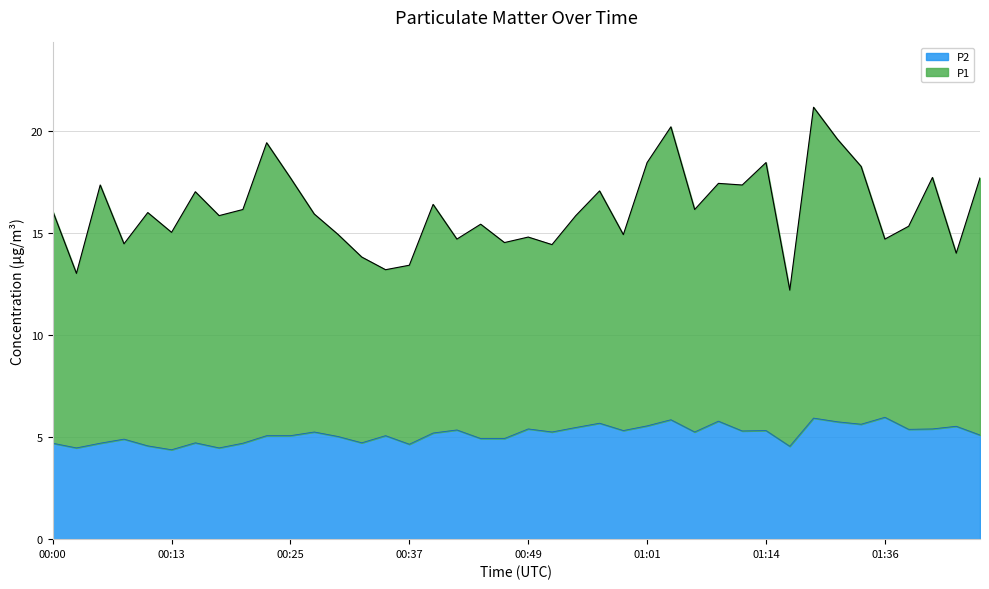

Reading left to right, extract all data points from this chart.

00:00=4.7	00:03=4.5	00:05=4.7	00:08=4.9	00:10=4.6	00:13=4.4	00:15=4.7	00:18=4.5	00:20=4.7	00:22=5.1	00:25=5.1	00:27=5.2	00:30=5.0	00:32=4.7	00:35=5.1	00:37=4.7	00:39=5.2	00:42=5.3	00:44=4.9	00:47=4.9	00:49=5.4	00:52=5.2	00:54=5.5	00:56=5.7	00:59=5.3	01:01=5.5	01:04=5.8	01:06=5.2	01:09=5.8	01:11=5.3	01:14=5.3	01:17=4.5	01:25=5.9	01:31=5.8	01:33=5.6	01:36=6.0	01:38=5.4	01:40=5.4	01:43=5.5	01:45=5.1